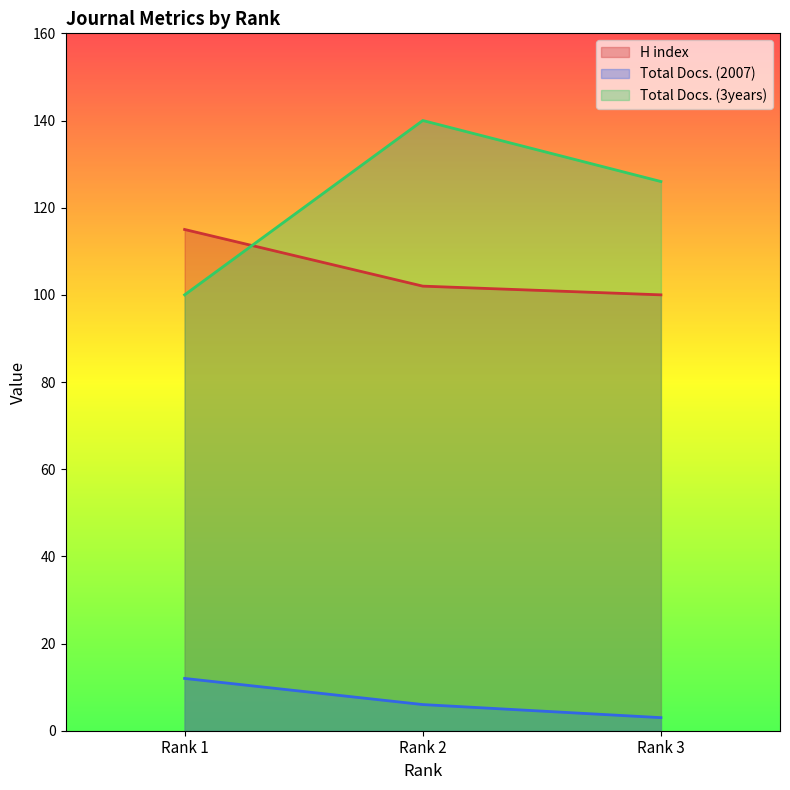

Which series changed the most between 1 and 2?

Total Docs. (3years)